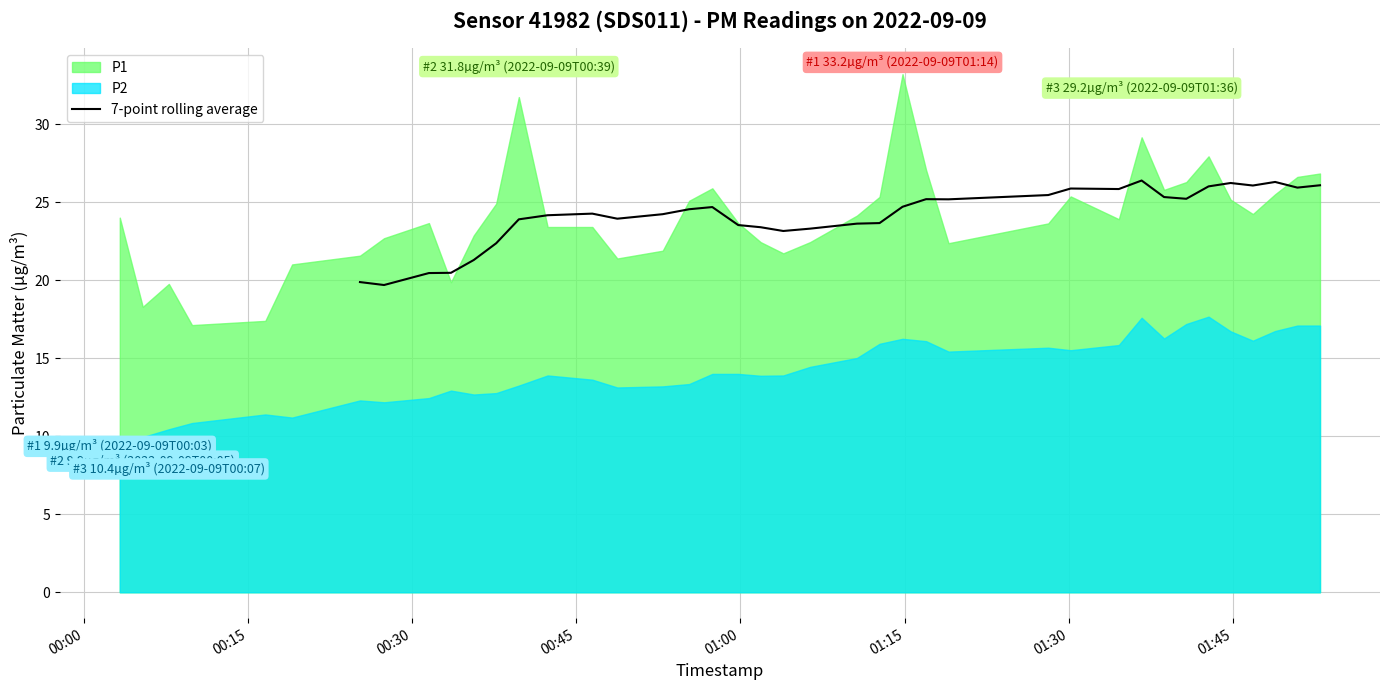

What is the minimum value for 7-point rolling average?

19.7